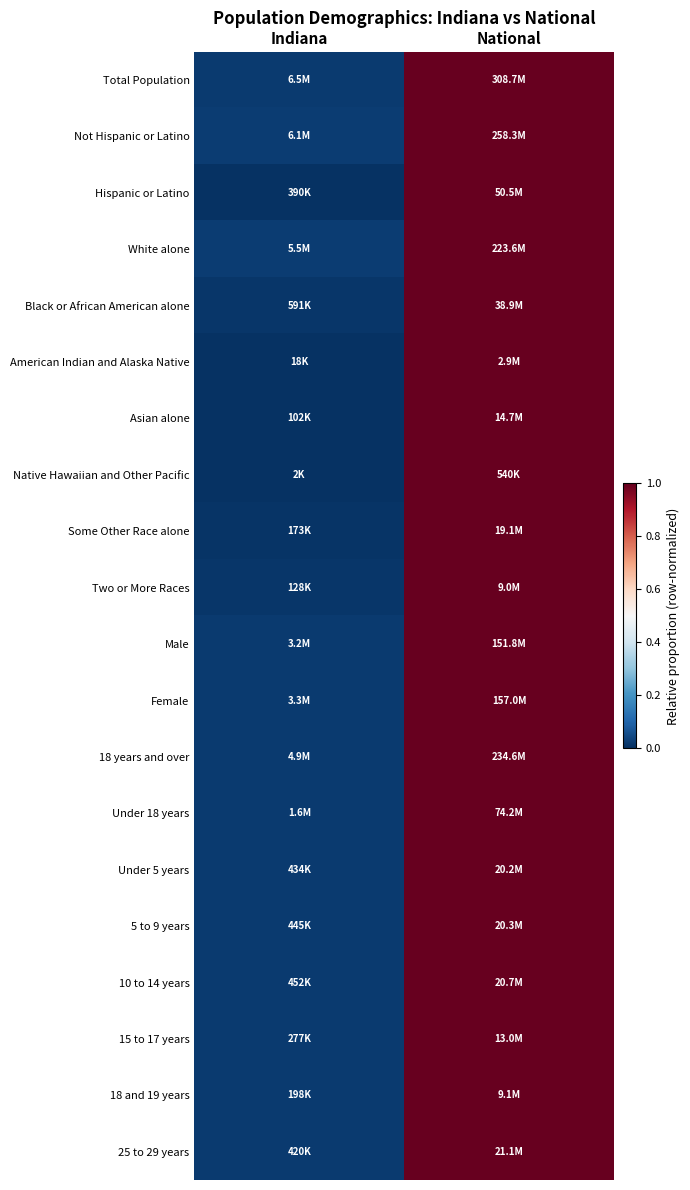

At how many categories does at least one series exceed 0?

2